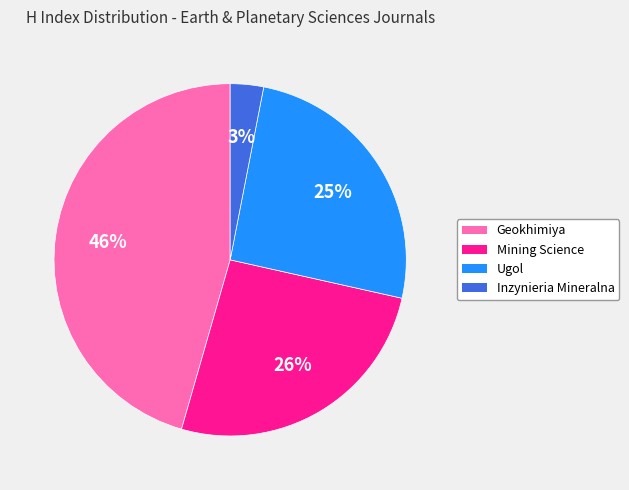

To the nearest percent, what is the difference between the Inzynieria Mineralna and Mining Science slice percentages?

23%